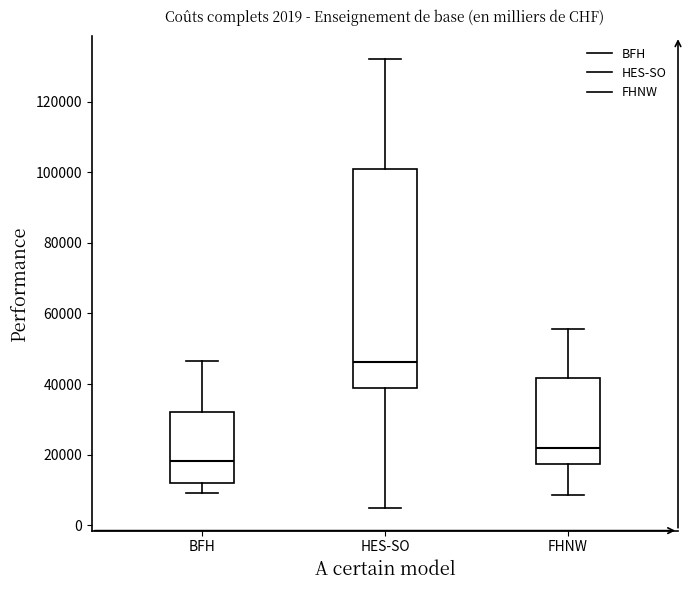

Comparing the boxes themselves (not the whiskers), which one is the tallest?

HES-SO